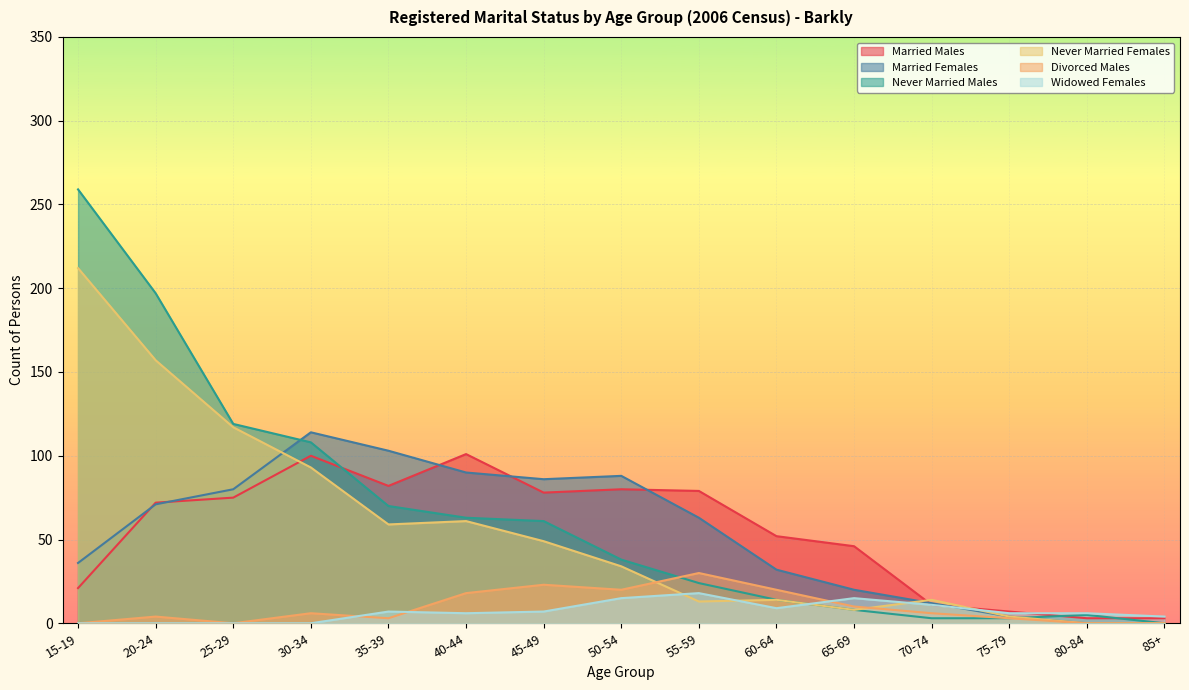

Which series changed the most between 55-59 and 70-74?

Married Males